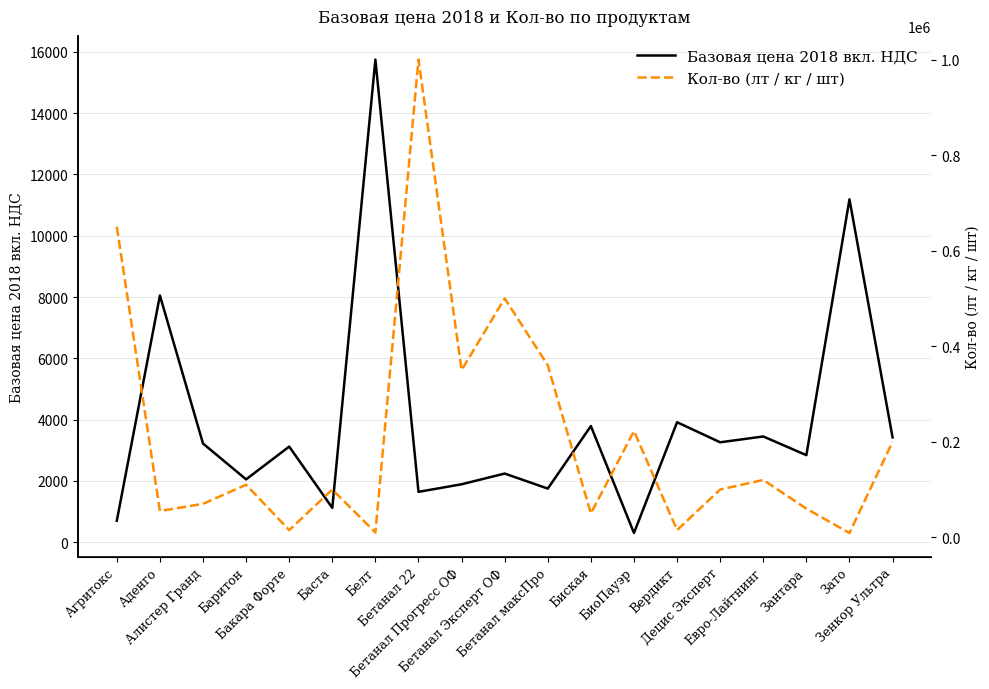

What is the difference between the maximum and minimum values in the Базовая цена 2018 вкл. НДС series?

15450